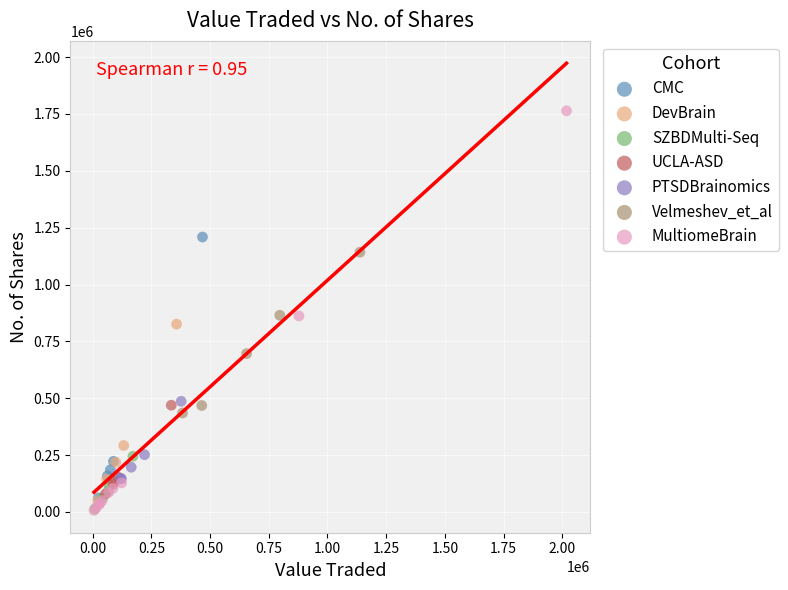

Which series has the widest spread of Y values?

MultiomeBrain